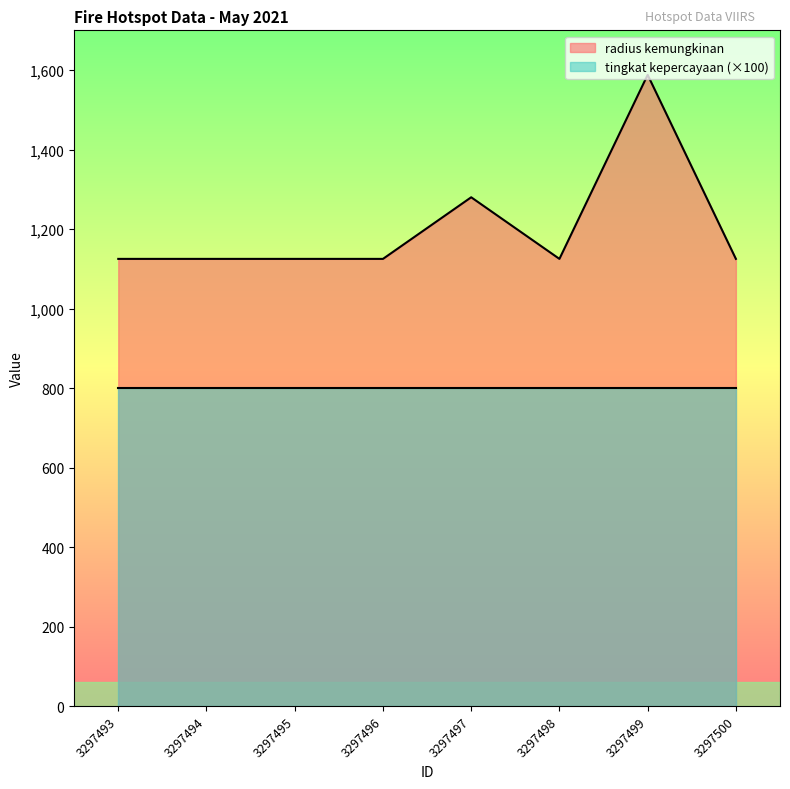

How many points are higher than both their immediate neighbors (excluding endpoints)?

2